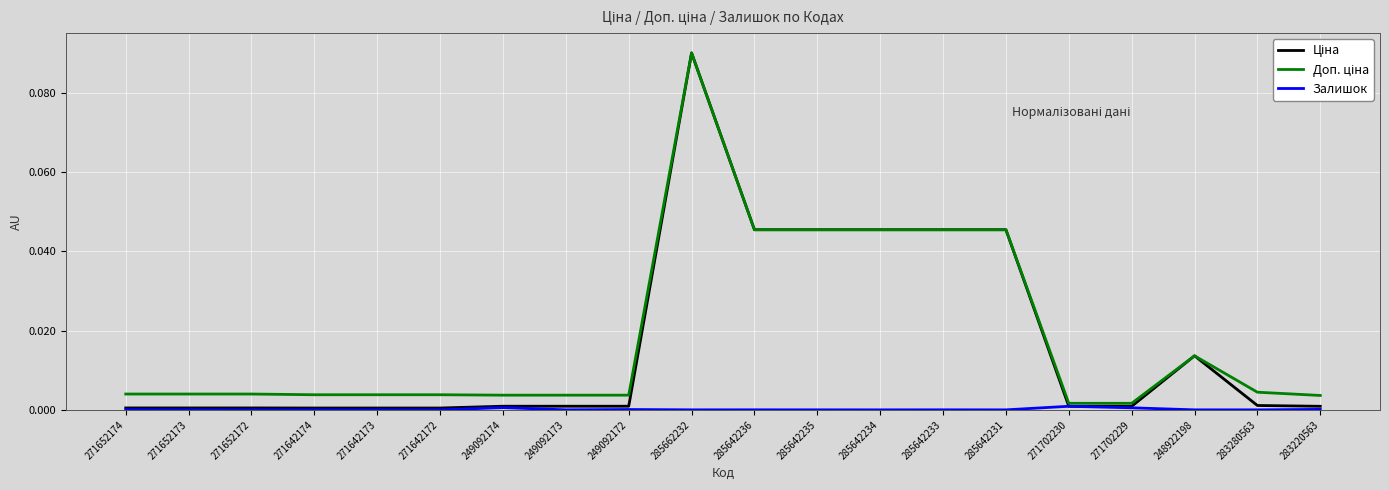

At which category is the sum across all series the highest?

285662232